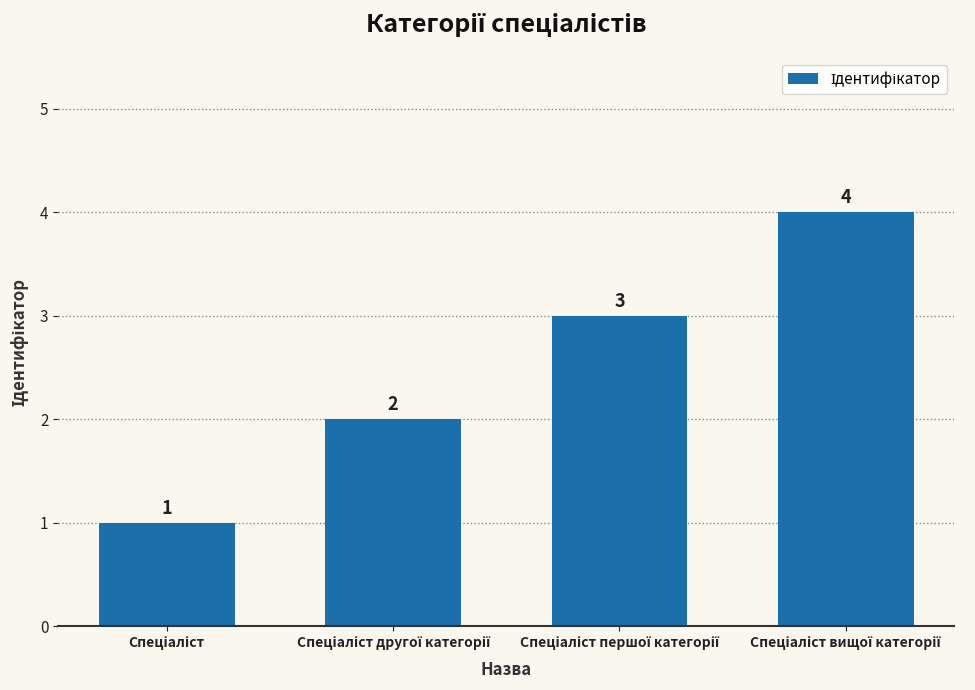

What is the maximum value shown in the chart?

4